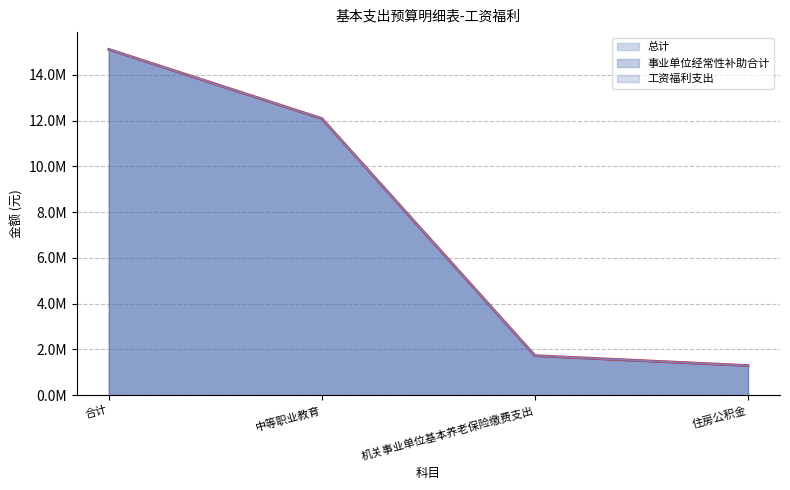

What is the sum of all 事业单位经常性补助合计 values?

30232065.0